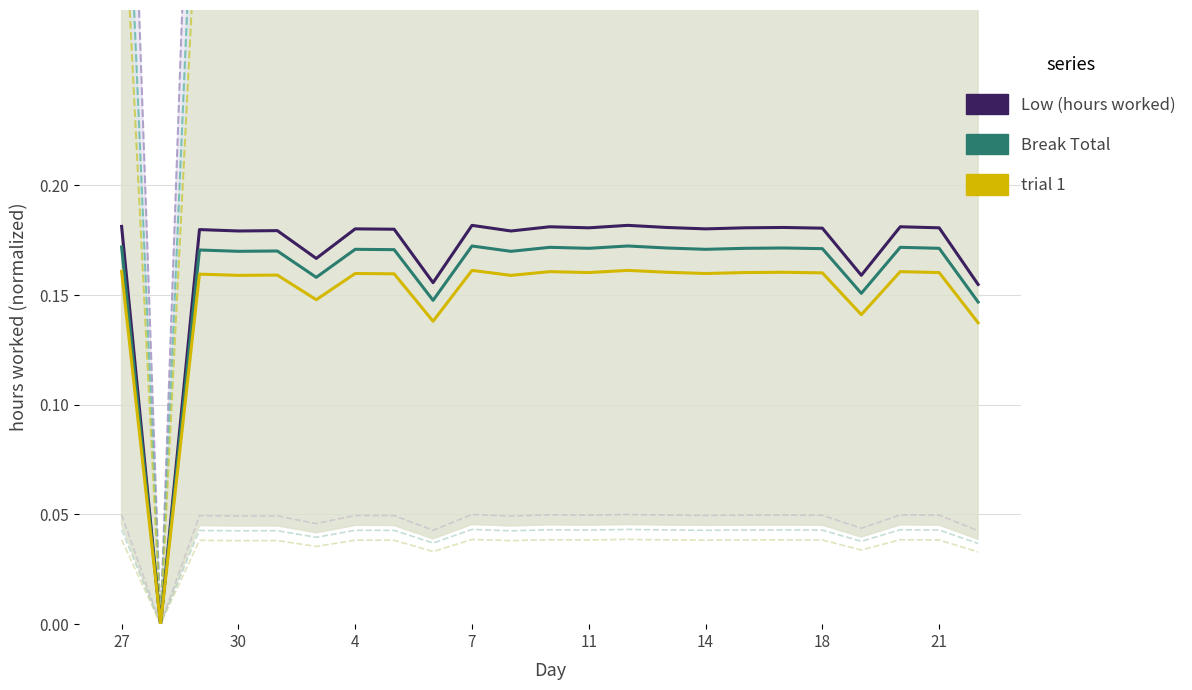

What is the approximate value of Break Total at 4?

0.2